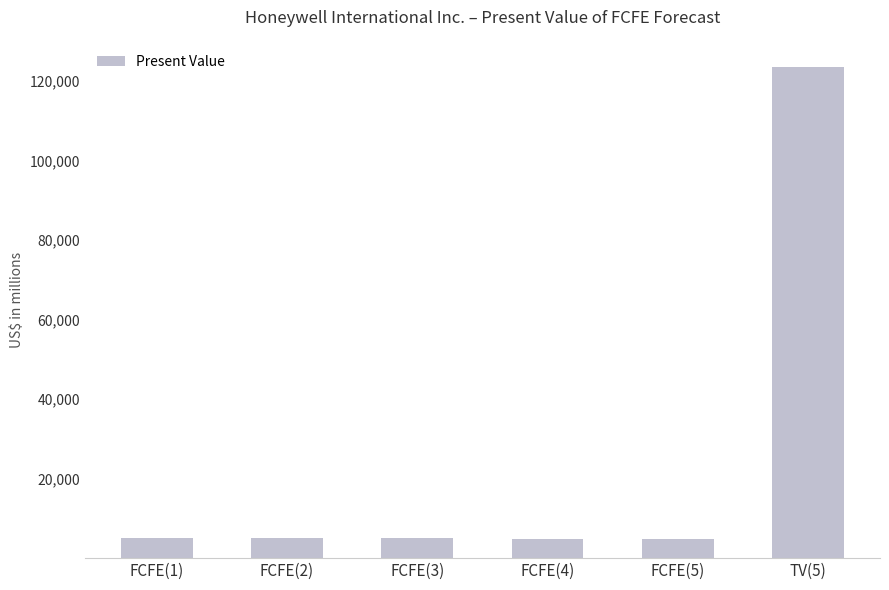

What value does the data have at FCFE(1)?

5026